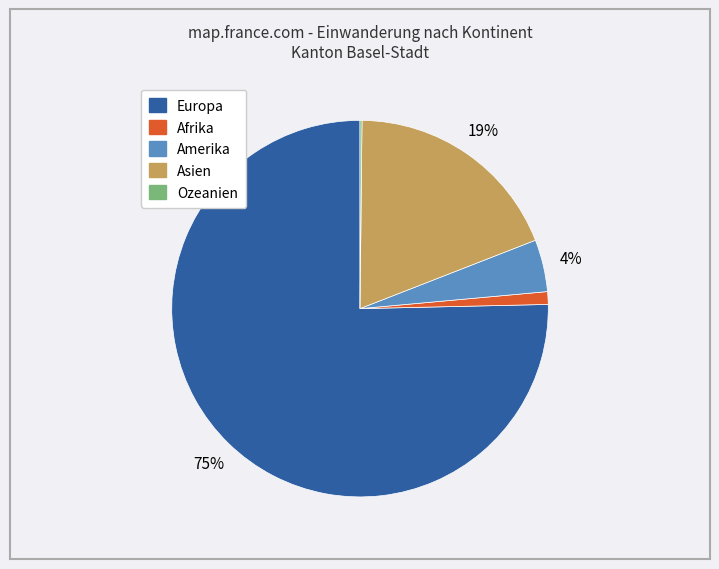

True or false: Amerika accounts for 10% of the total.

False